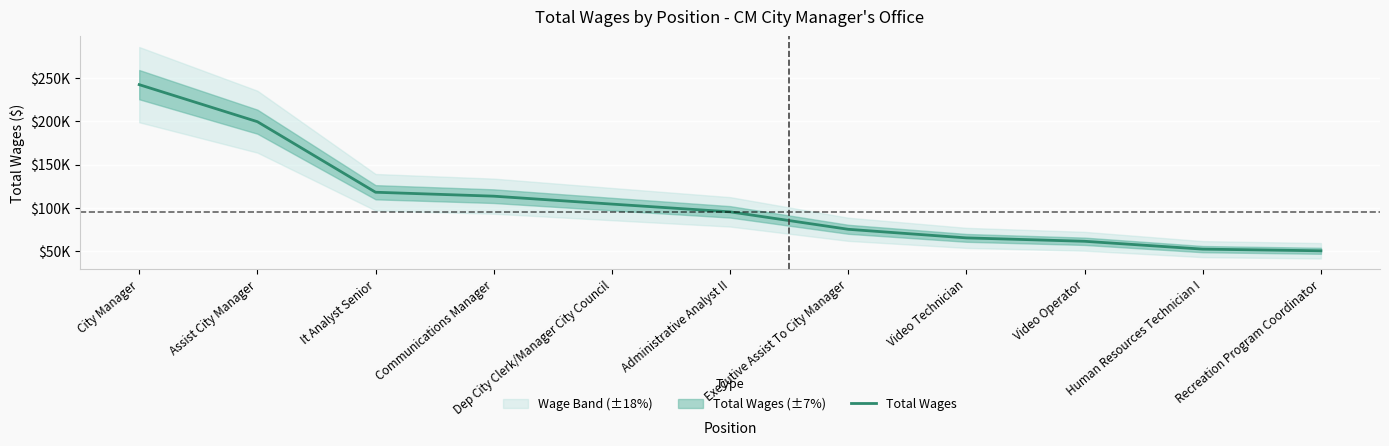

What is the maximum value shown in the chart?

242780